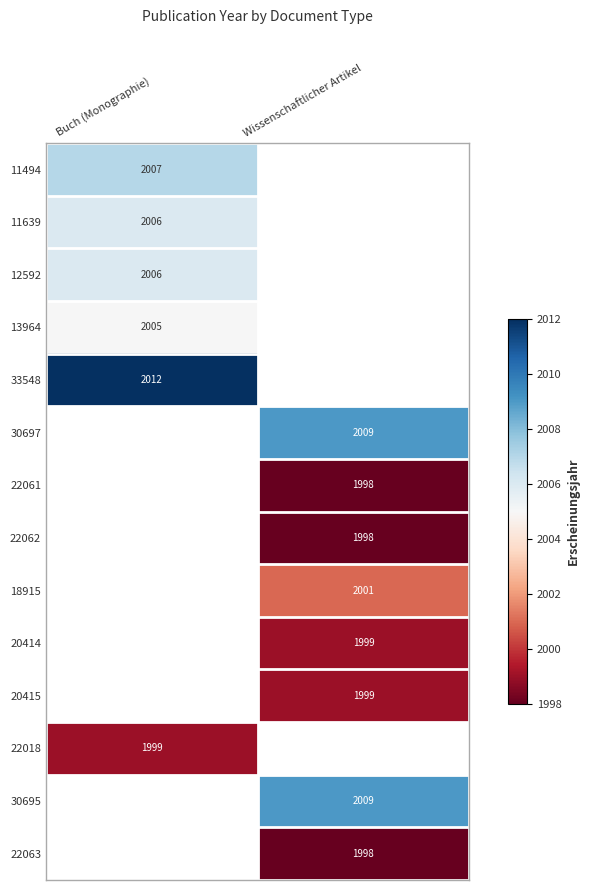

The value of 11639 at Buch (Monographie) is 3329. True or false?

False